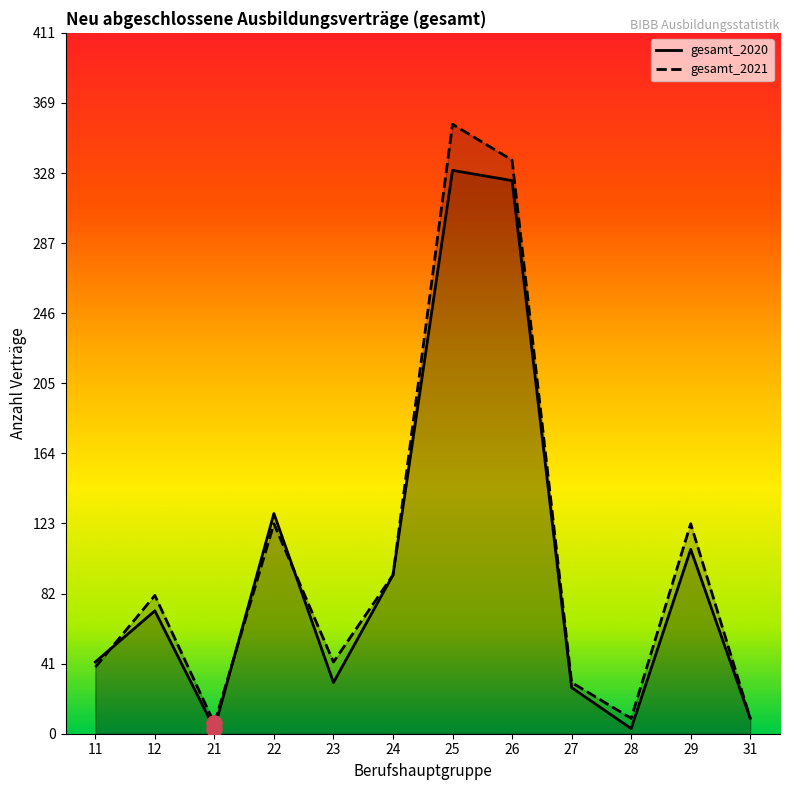

What are all the series names shown in the legend?

gesamt_2020, gesamt_2021